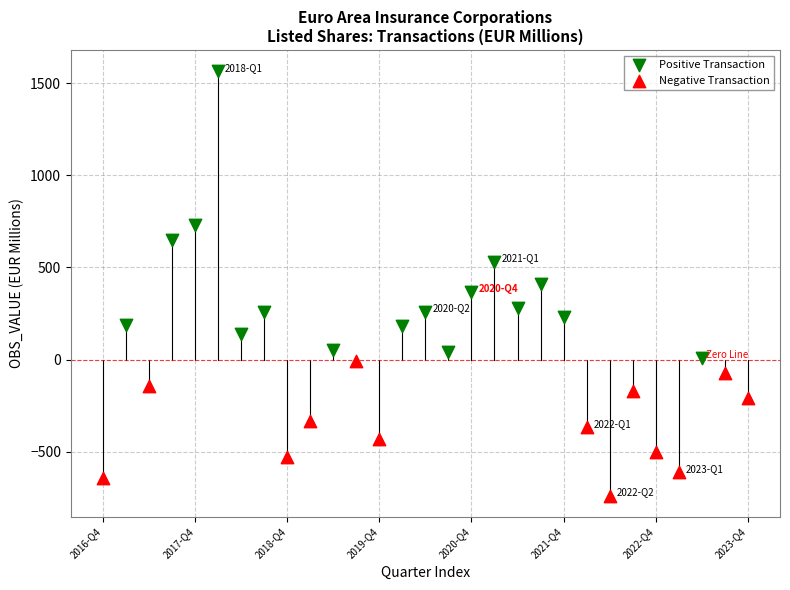

Which series reaches the minimum Y coordinate?

Negative Transaction